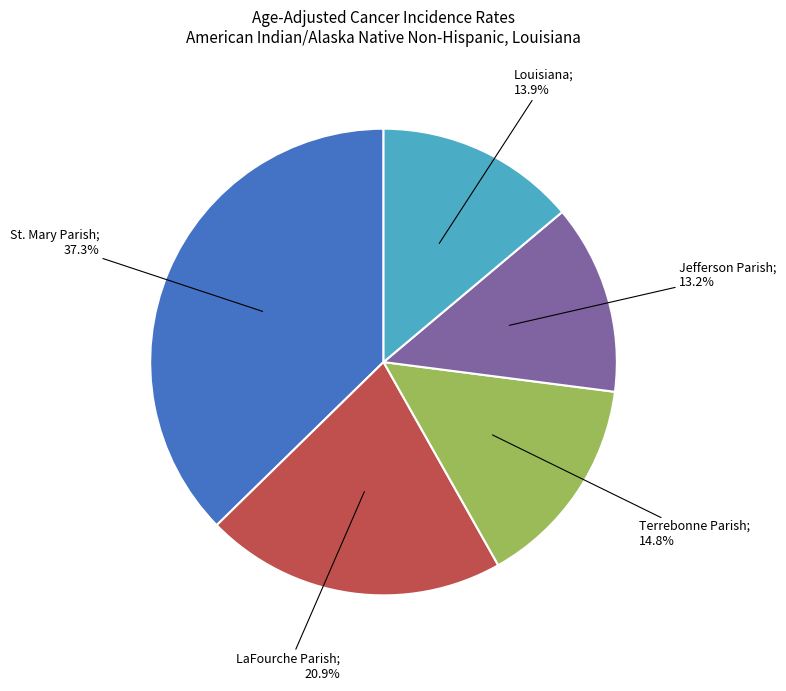

How many segments does this pie chart have?

5